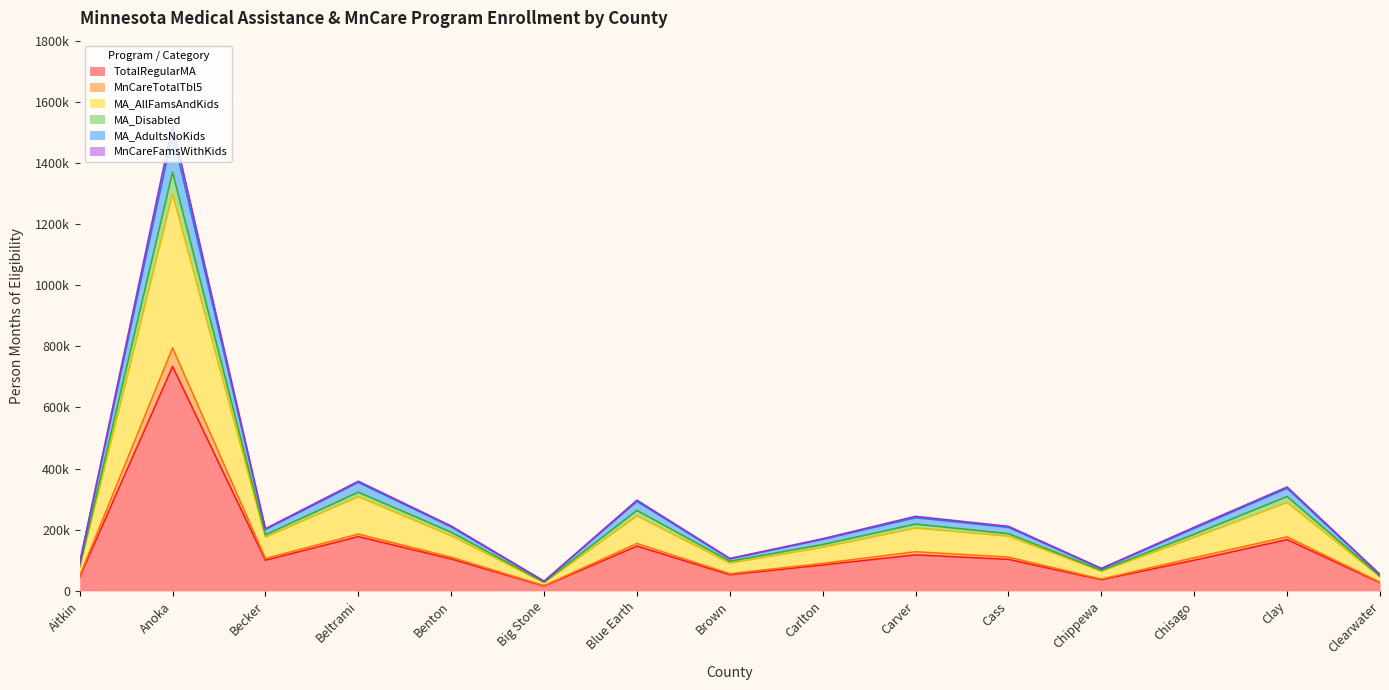

What is the label of the 8th point from the left?

Brown